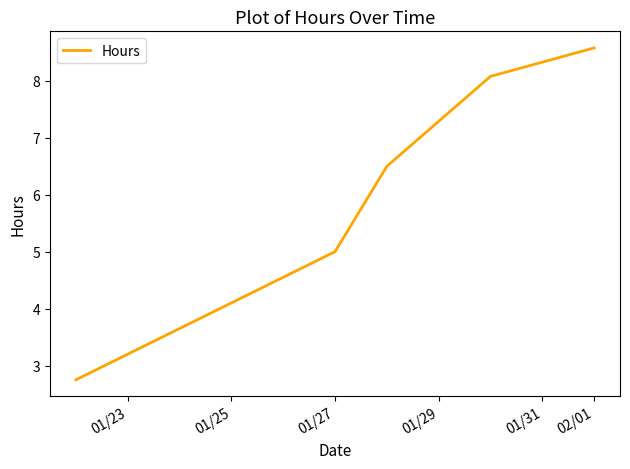

What is the smallest value displayed?

2.8